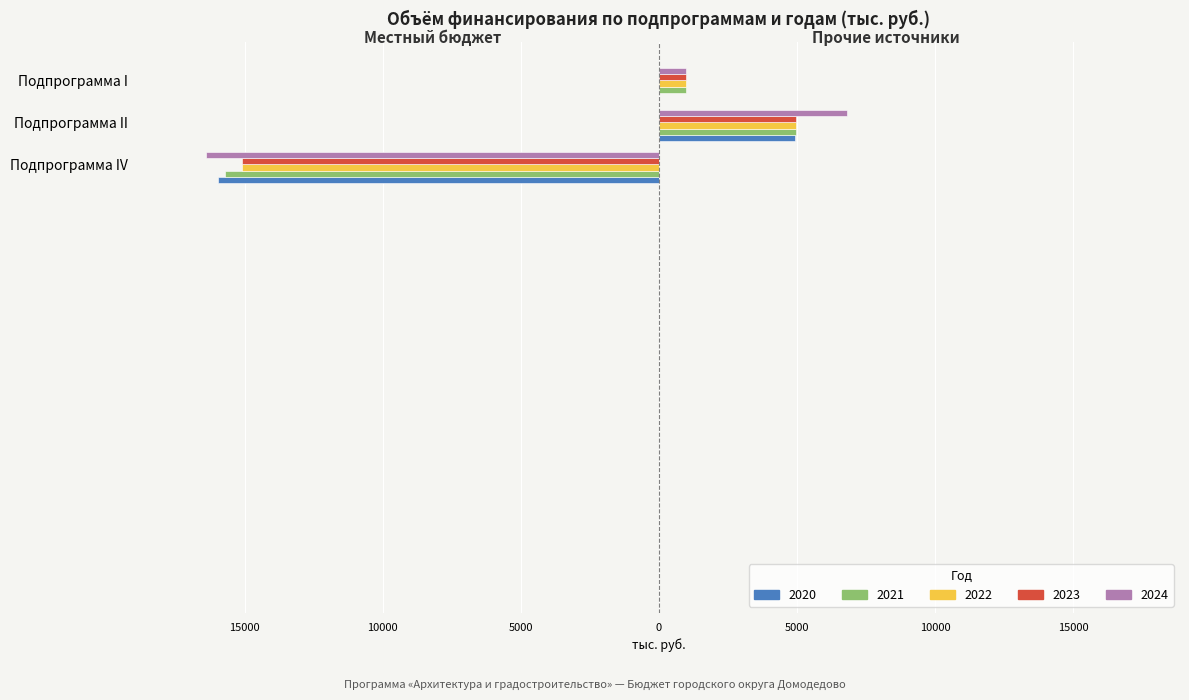

What value does the 2021 series have at Подпрограмма I?

1000.0